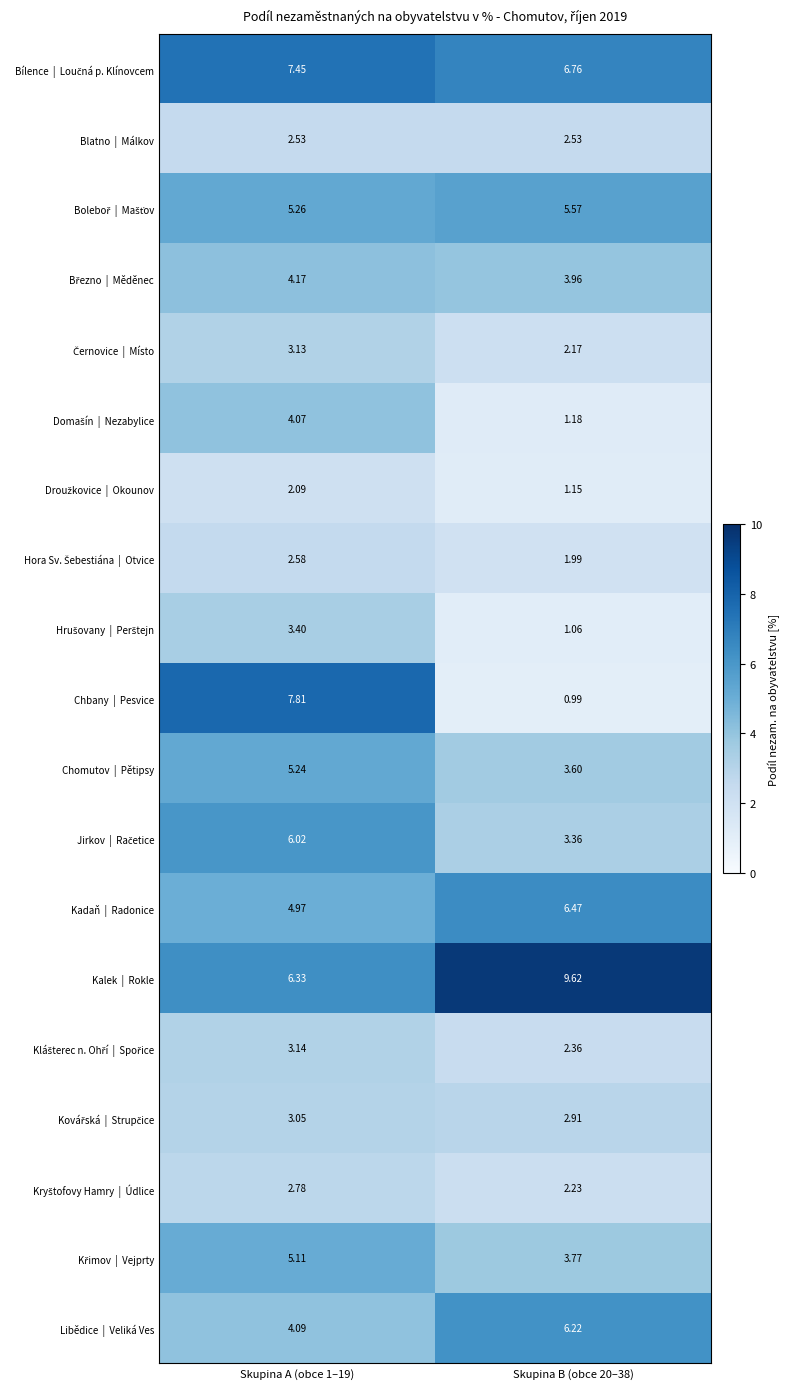

Between Skupina B (obce 20–38) and Skupina A (obce 1–19), which is larger?

Skupina A (obce 1–19)